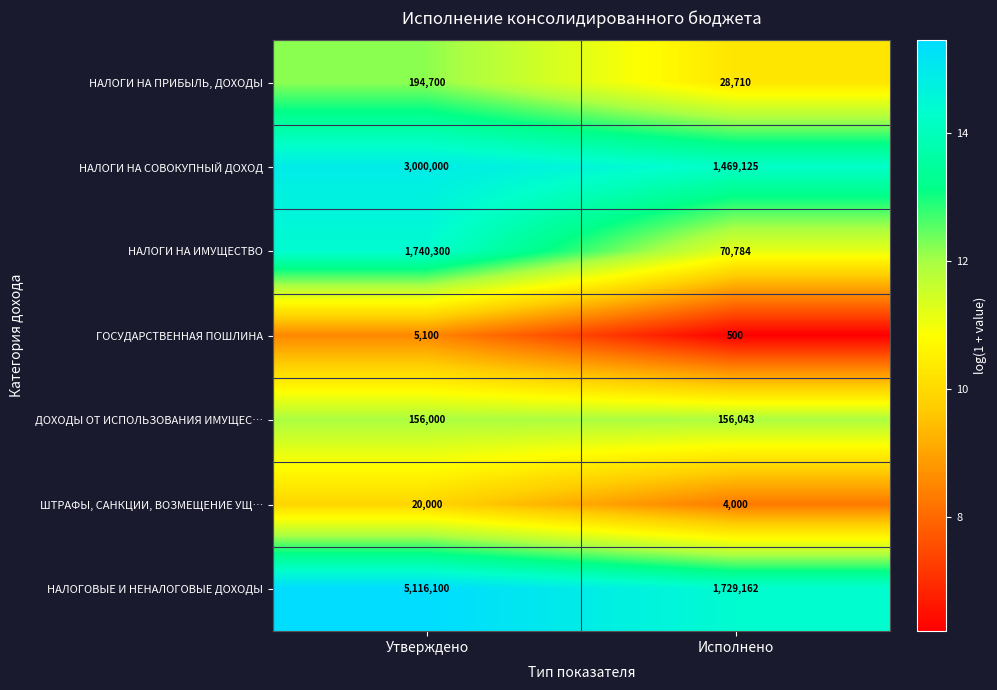

Is it true that ШТРАФЫ, САНКЦИИ, ВОЗМЕЩЕНИЕ УЩ… equals 20000 at Утверждено?

True